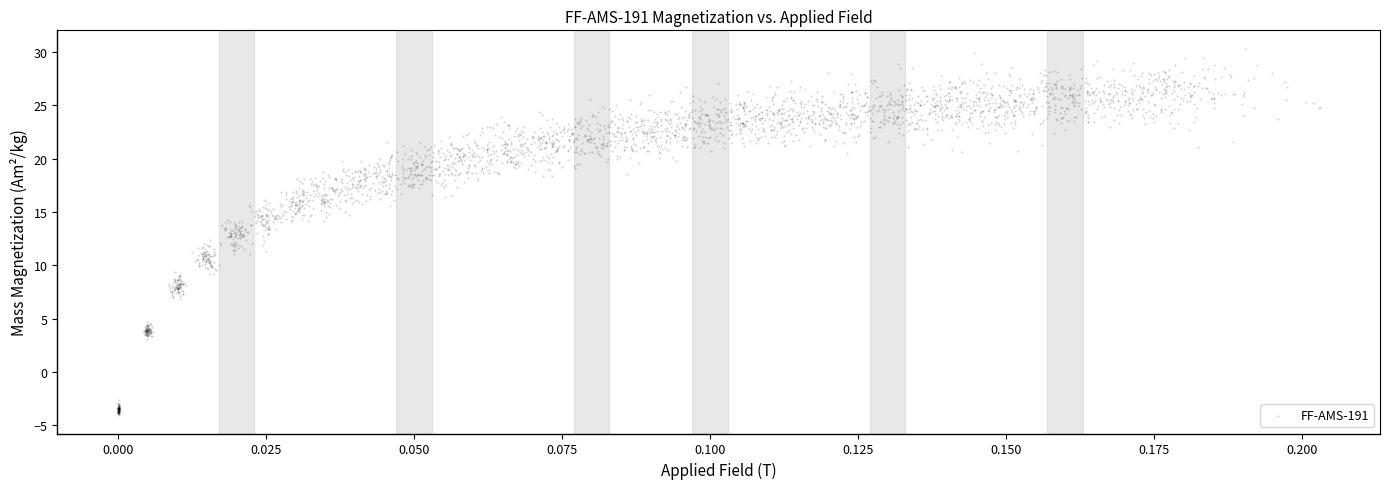

What is the range of Y values (max minus min)?

34.4